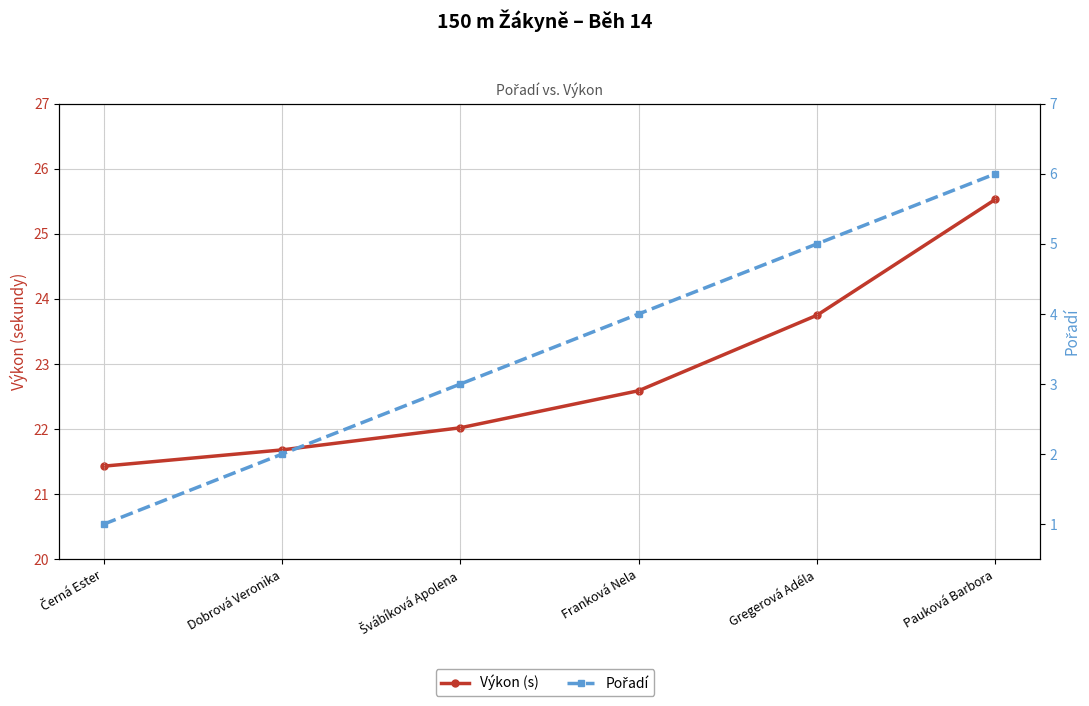

Which series has the largest total across all categories?

Výkon (s)